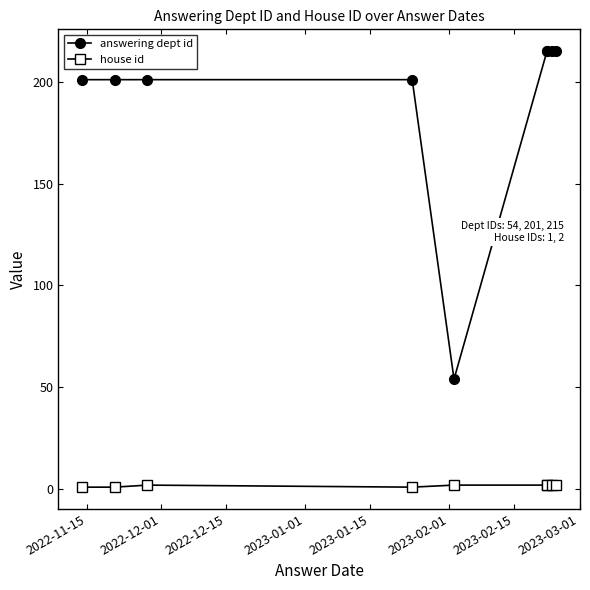

What is the value of the house id point at the 6th from the left?

2